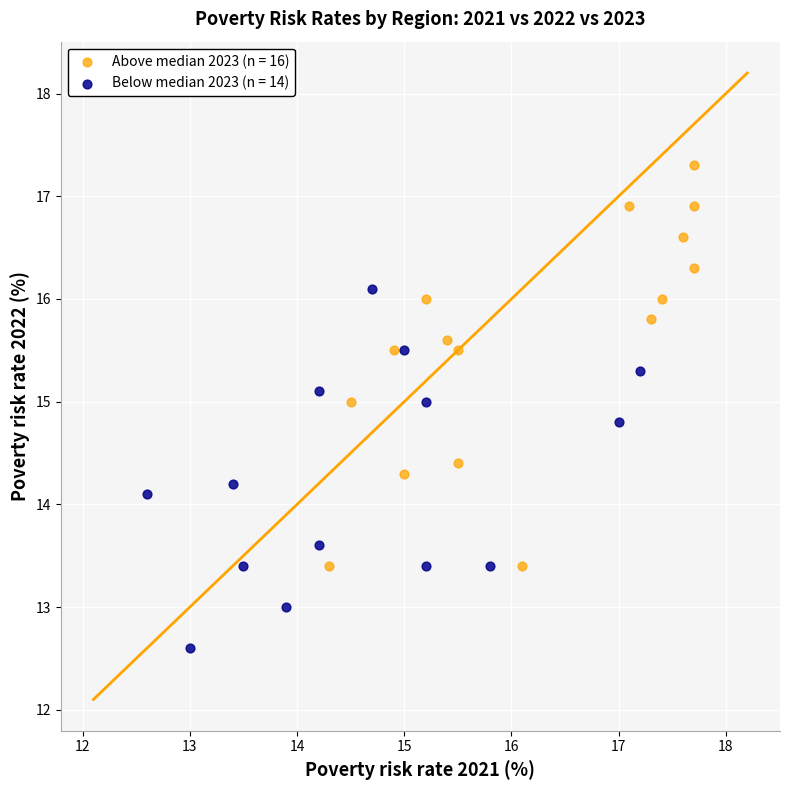

Which series has the widest spread of Y values?

Above median 2023 (n = 16)